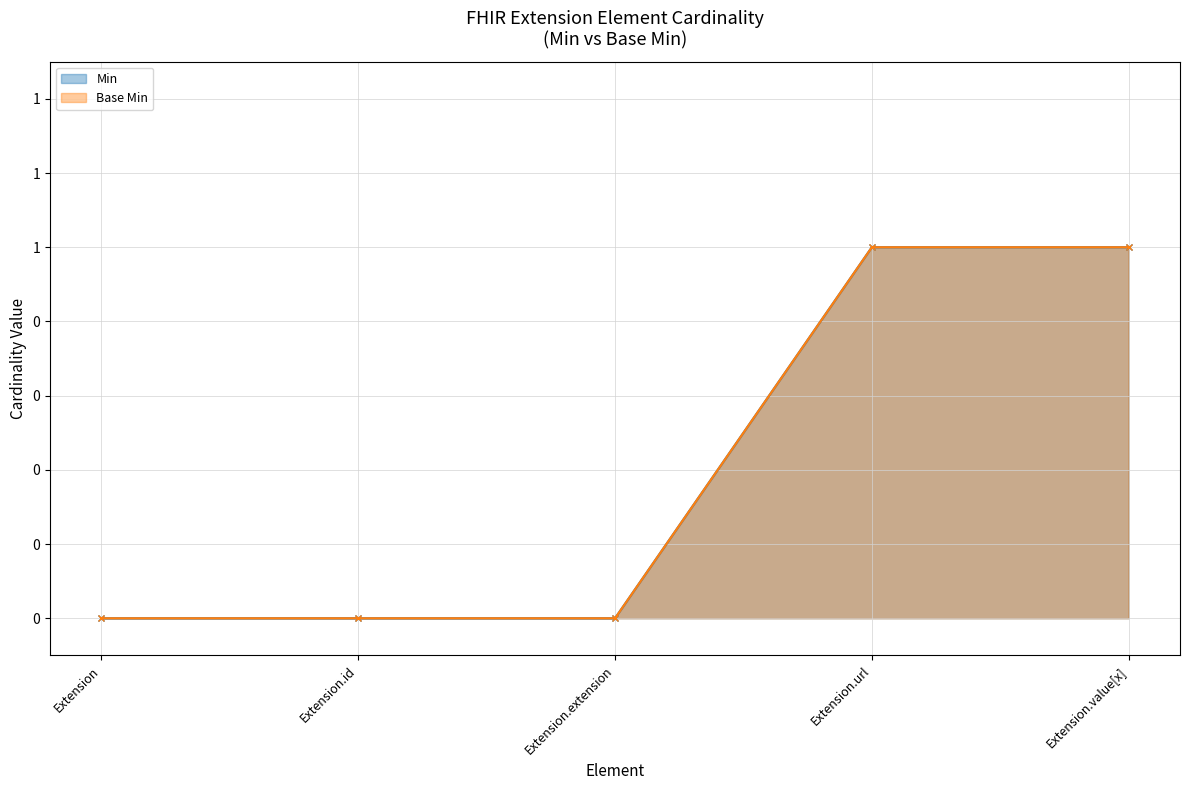

At how many categories does at least one series exceed 0?

2